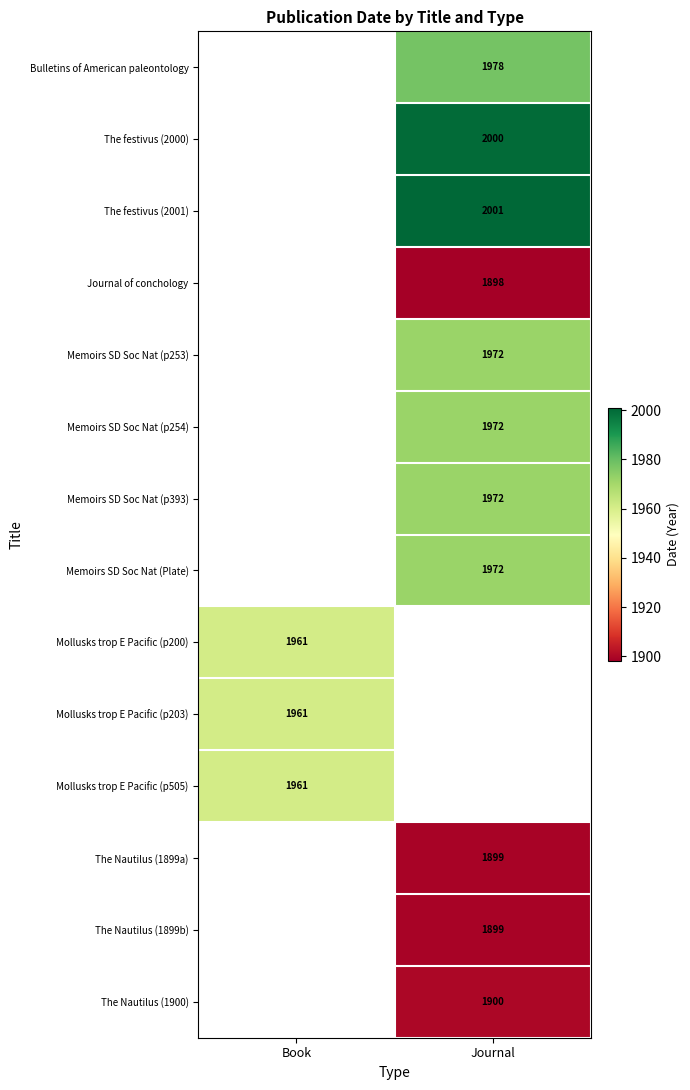

True or false: The Nautilus (1900) has a value of 1088 at Journal.

False